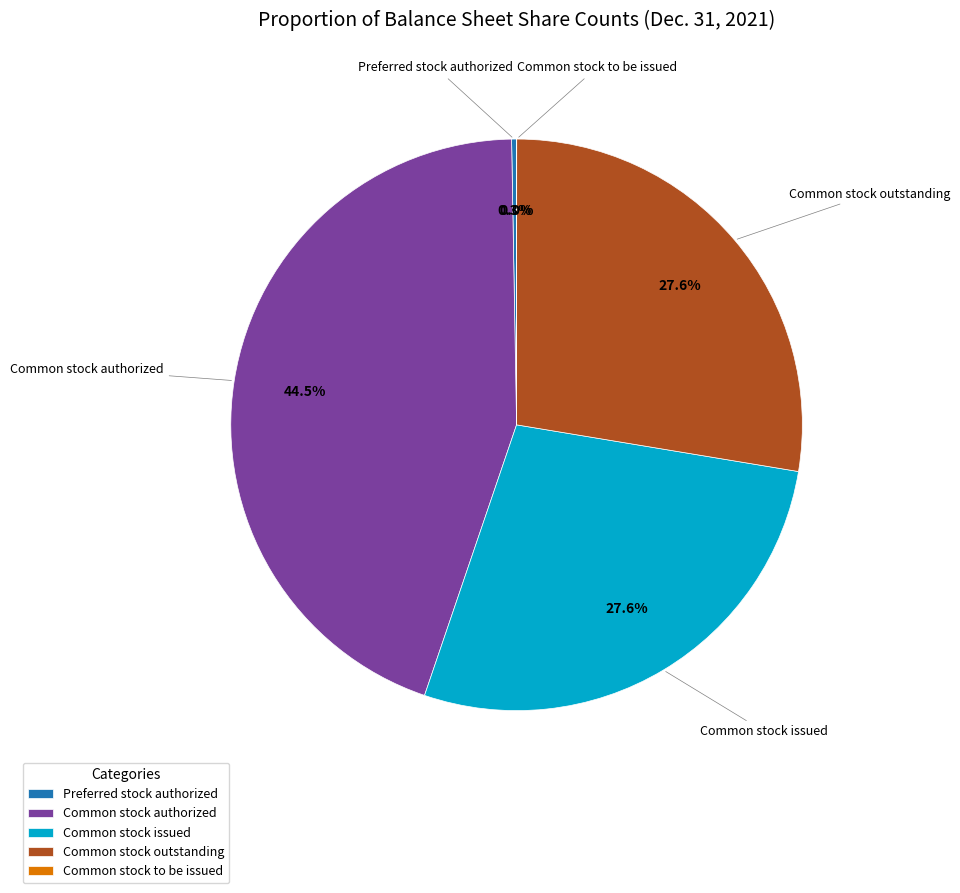

Combined, do Common stock issued and Common stock authorized account for over 50%?

Yes